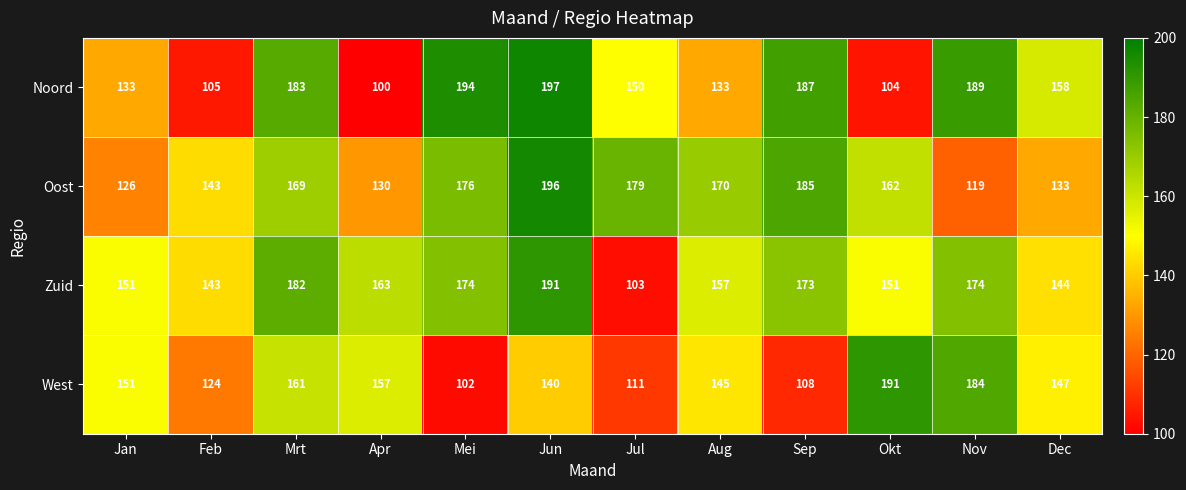

What is the average value of the Oost series?

157